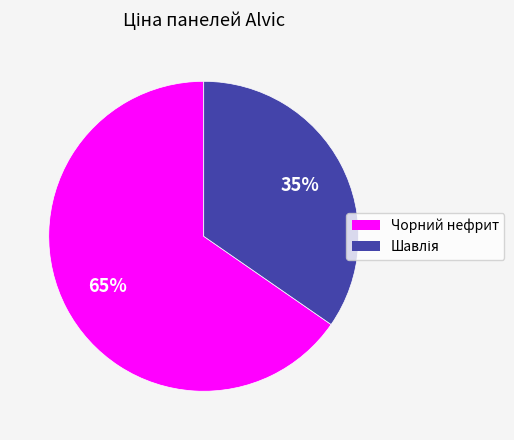

To the nearest percent, what is the average slice percentage?

50%